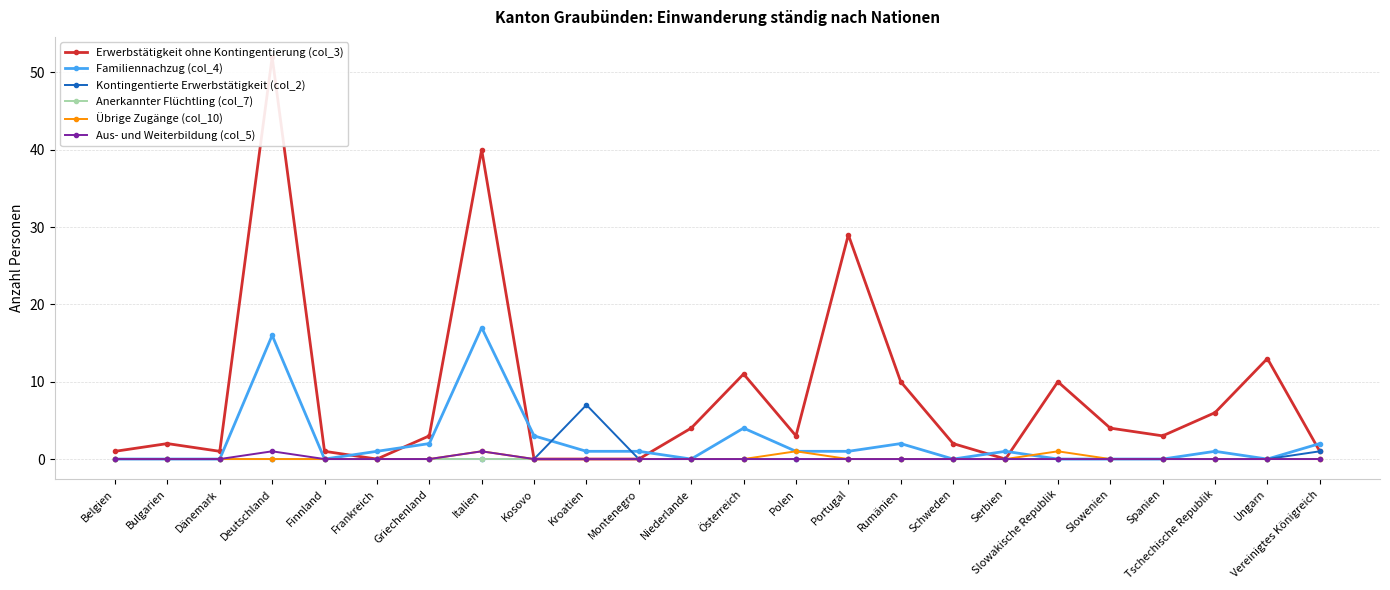

How many lines are shown in the chart?

6